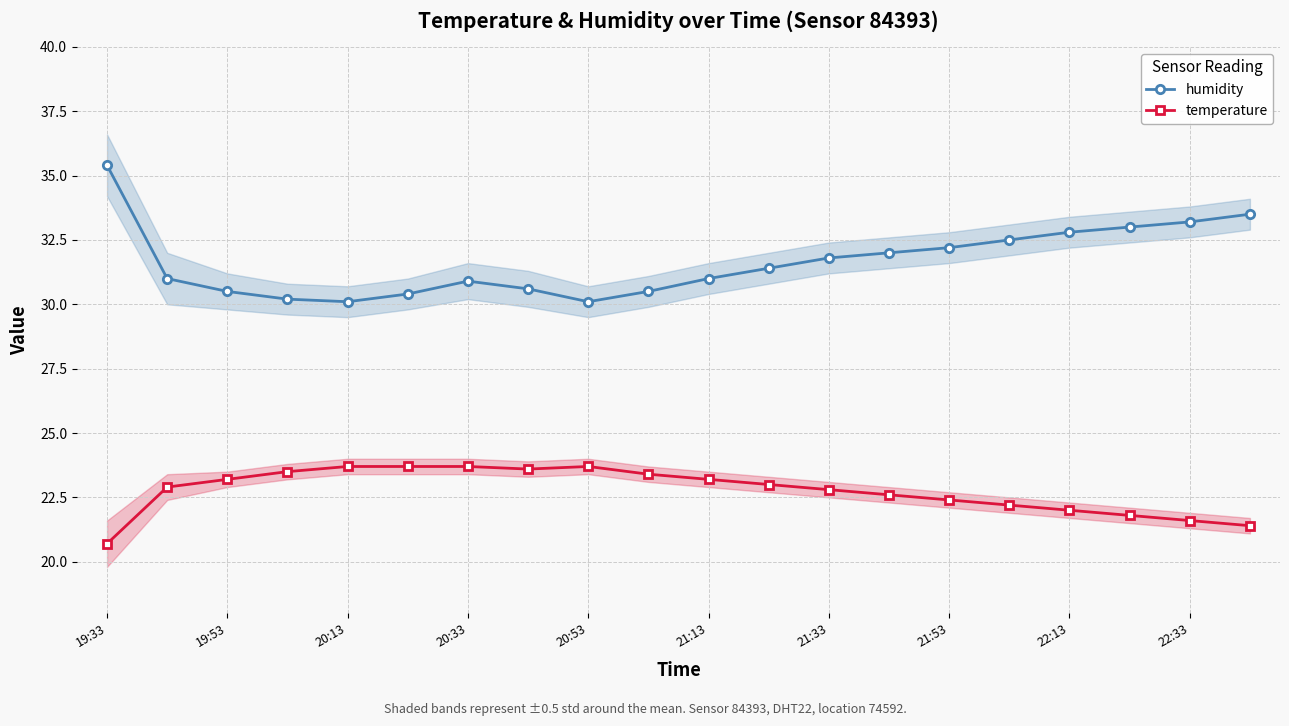

Between 17 and 19, which series saw the biggest shift?

humidity